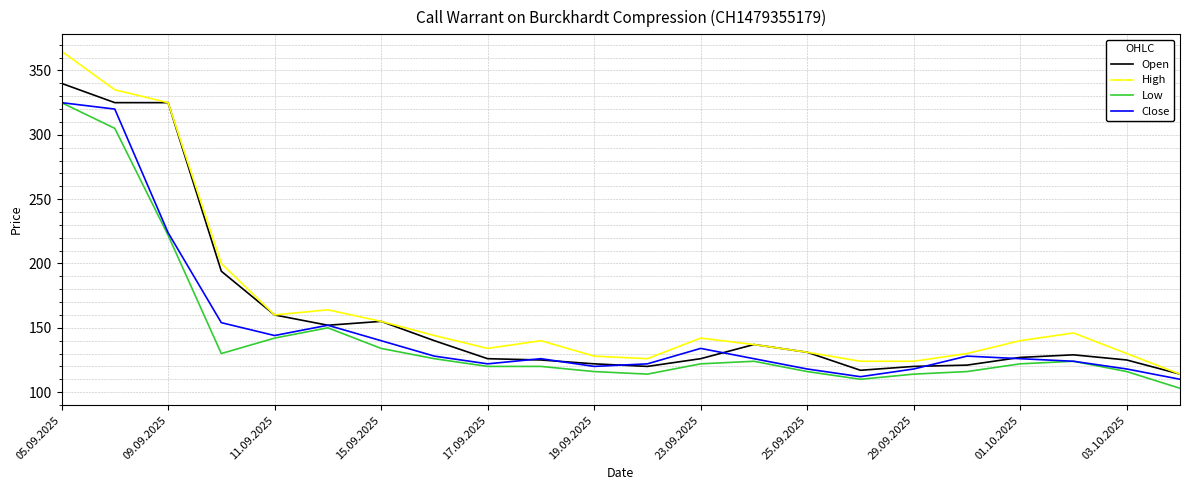

True or false: High and Low cross at least once.

False